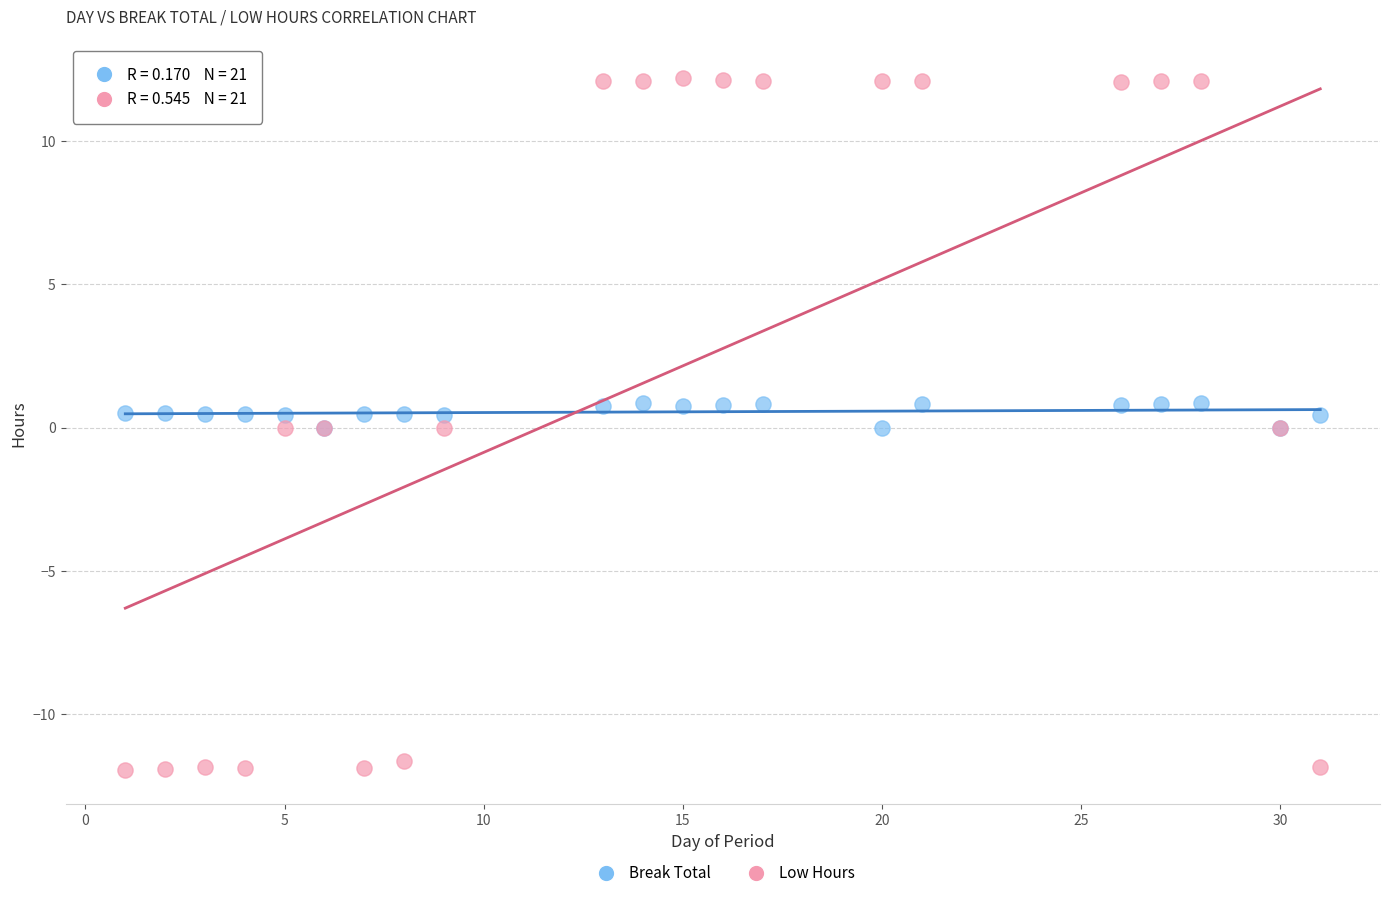

Which series reaches the minimum Y coordinate?

Low Hours